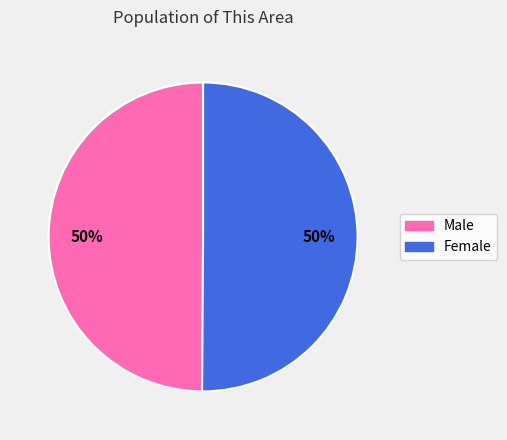

What percentage is the Female slice, to the nearest percent?

50%